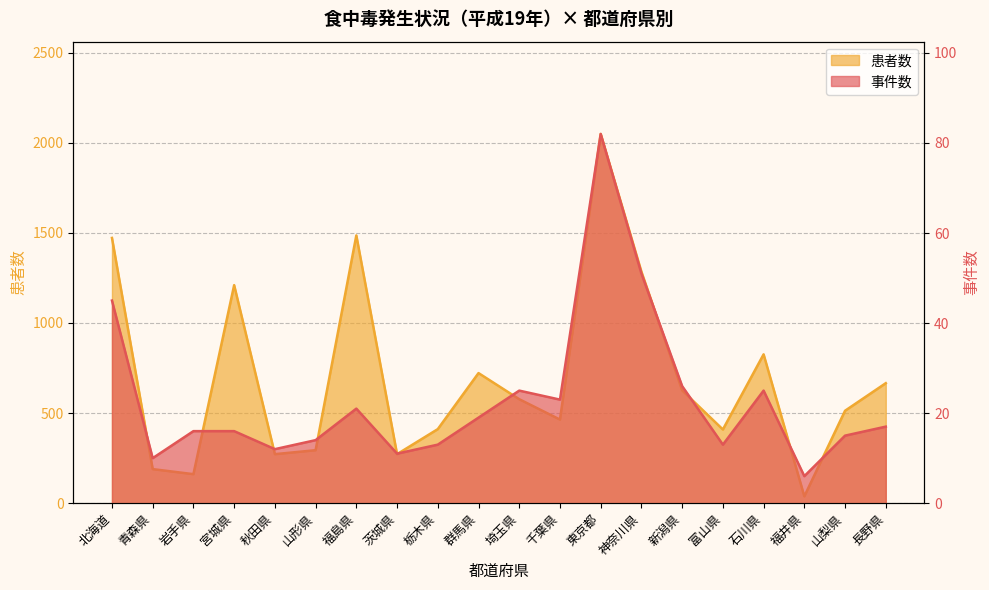

How many data points in 事件数 are above 17?

9